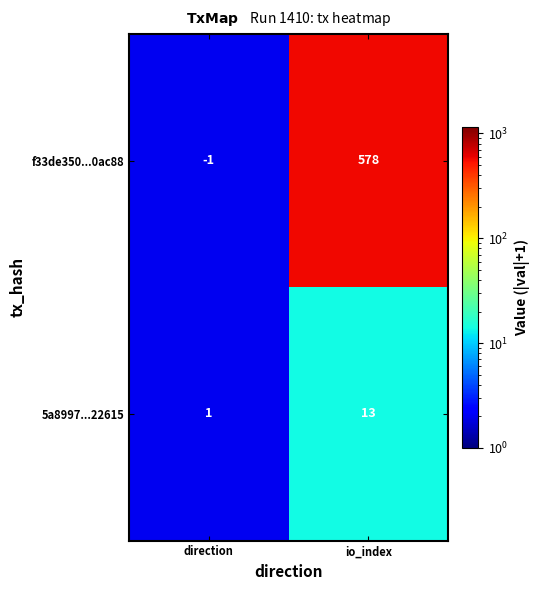

List the labels in order of 5a8997...22615 value, largest first.

io_index, direction